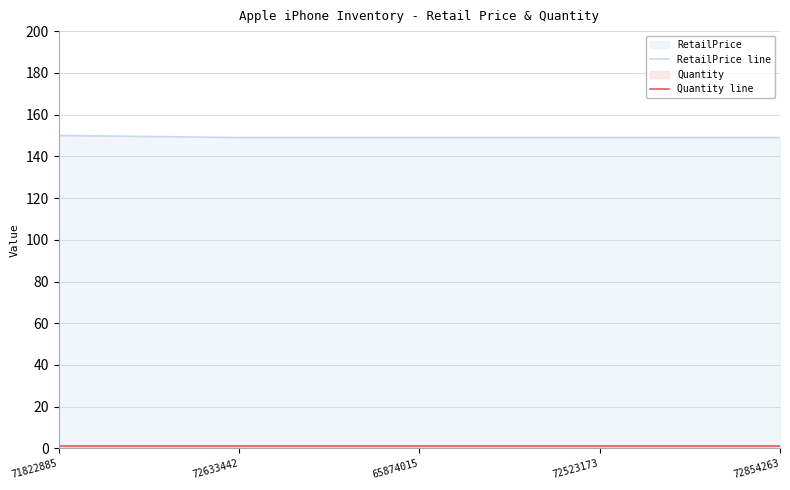

Rank the series at 72854263 from lowest to highest value.

Quantity line, RetailPrice line